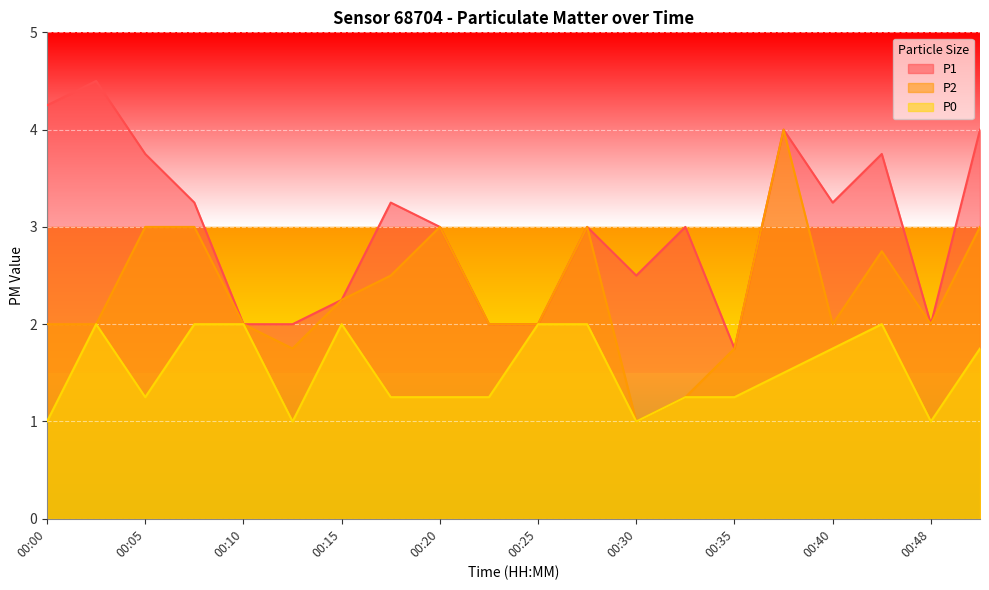

Which series has the widest spread of values?

P2